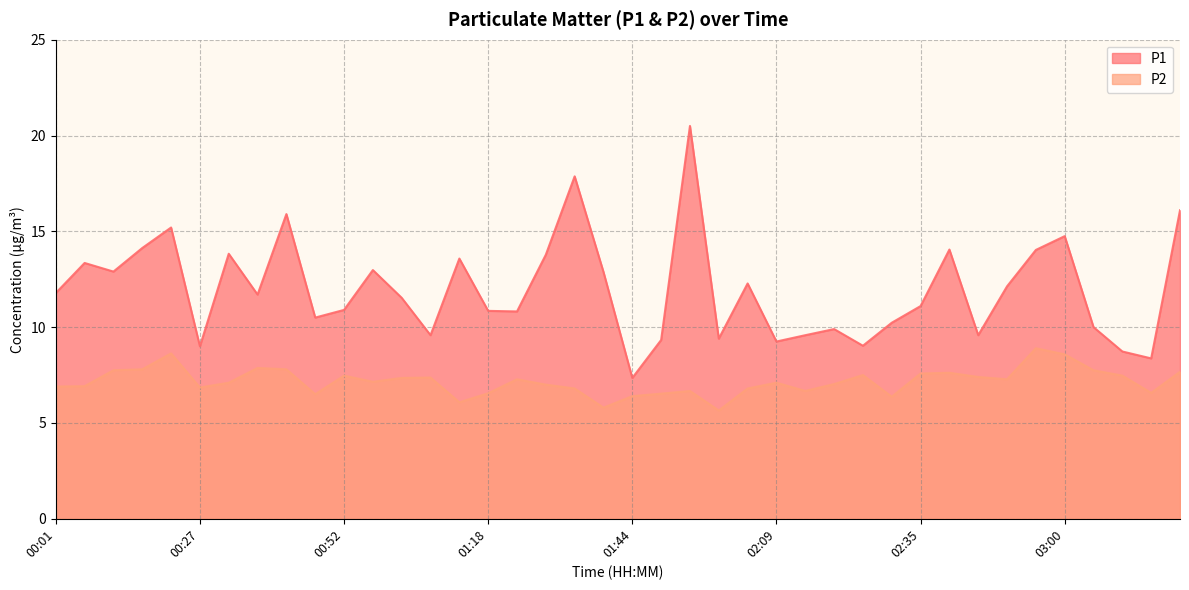

What is the maximum value shown in the chart?

20.5